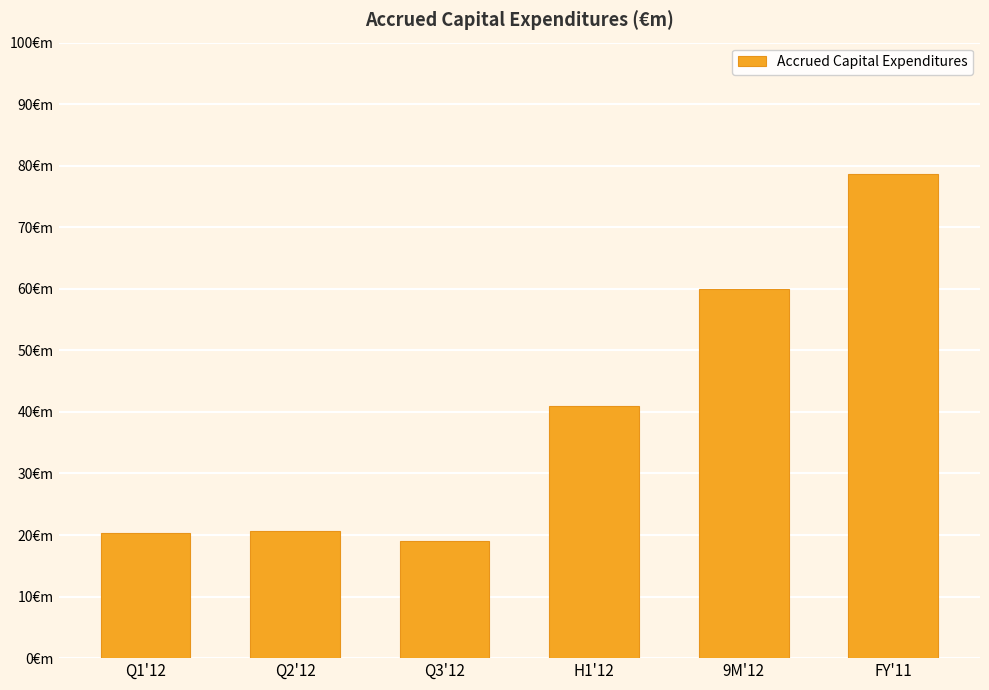

What is the label of the 6th bar from the left?

FY'11